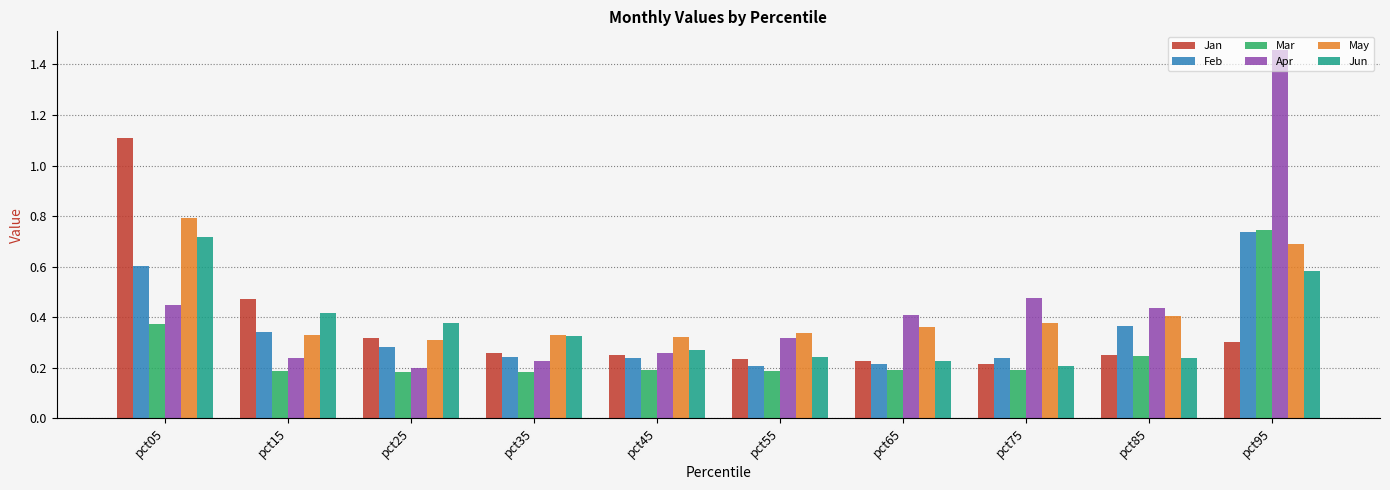

At which category is the sum across all series the highest?

pct95